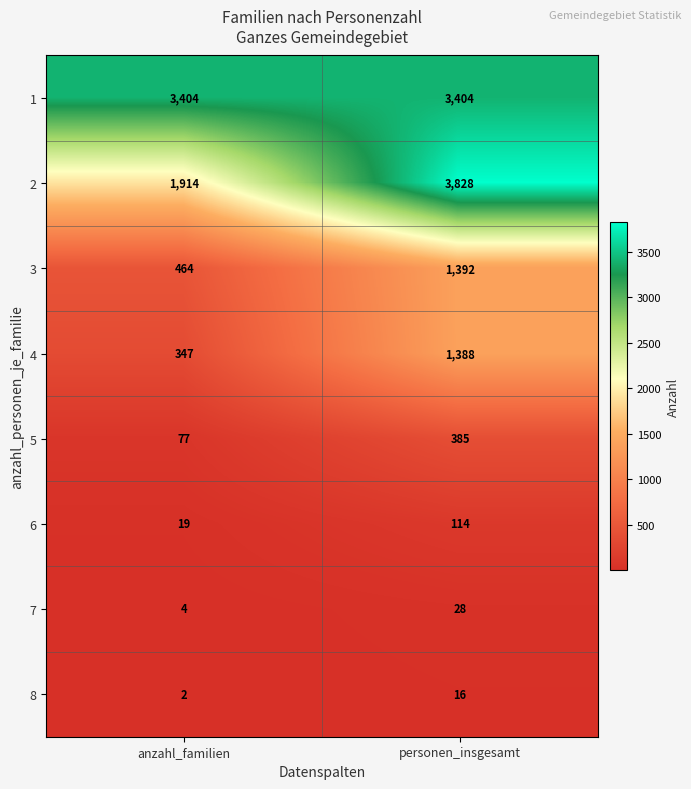

What is the average value of the 8 series?

9